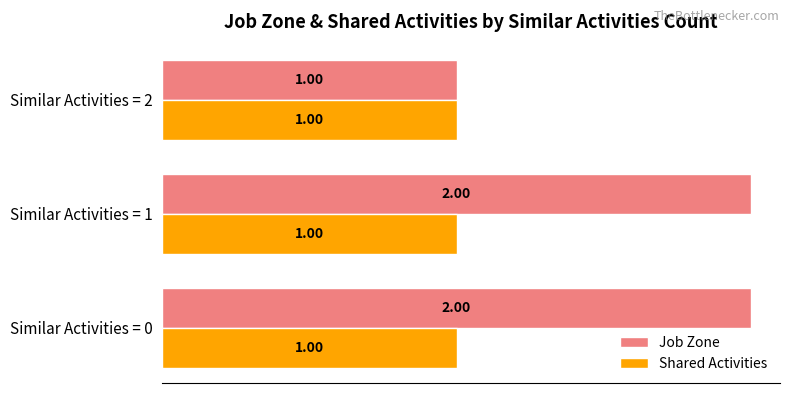

Rank the series by their average value, from lowest to highest.

Shared Activities, Job Zone